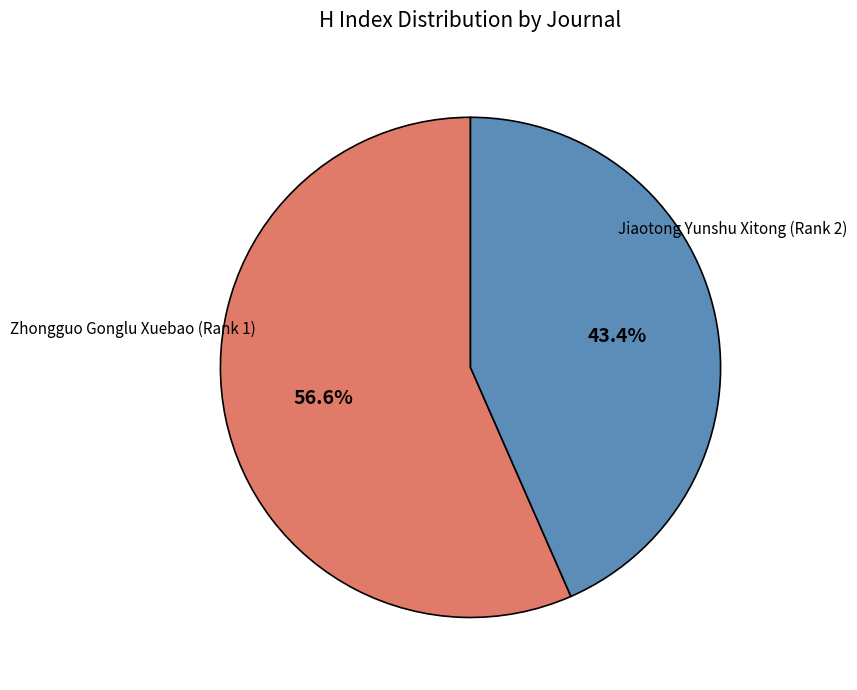

How many segments does this pie chart have?

2